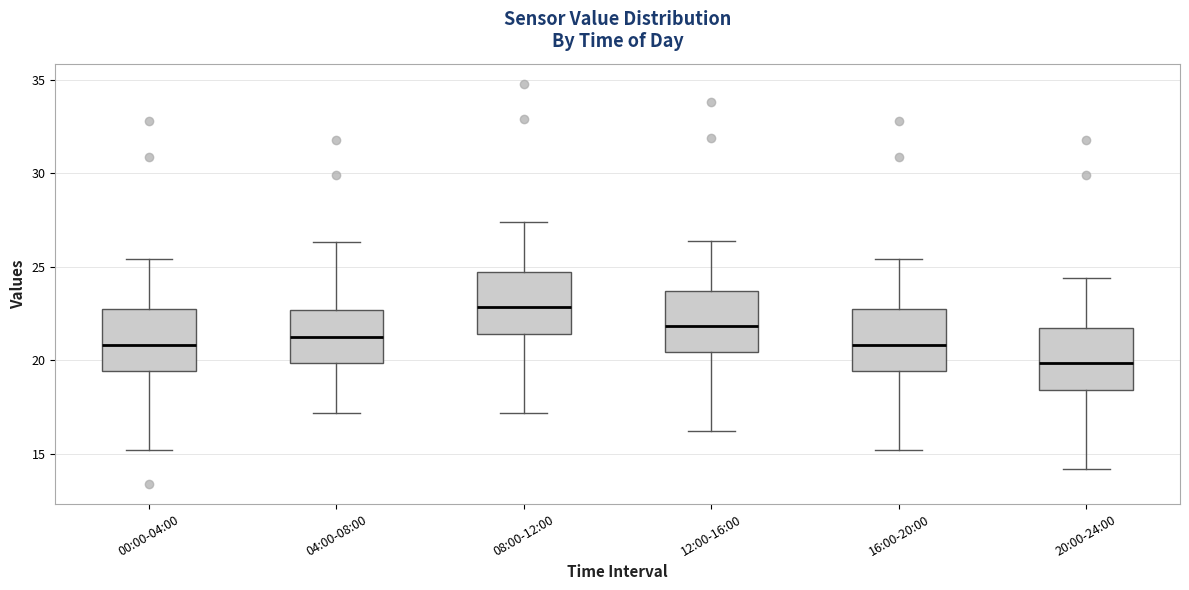

Where does the median line of the box for 20:00-24:00 sit on the y-axis? The values are not printed on the chart, so give them approximately, as read against the axis.

20.0